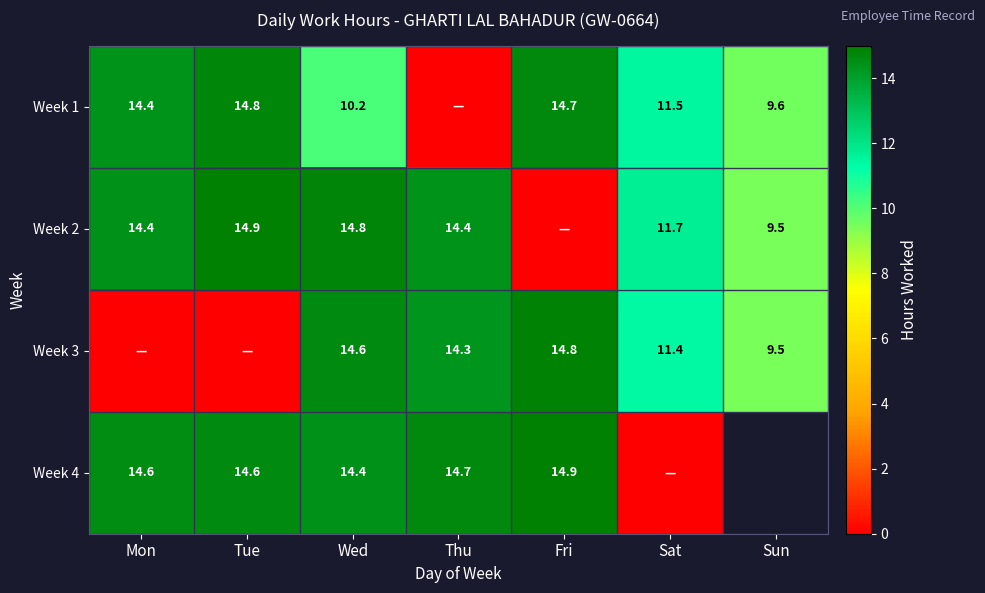

Is the value of Week 2 at Sun greater than the value of Week 4 at Mon?

No